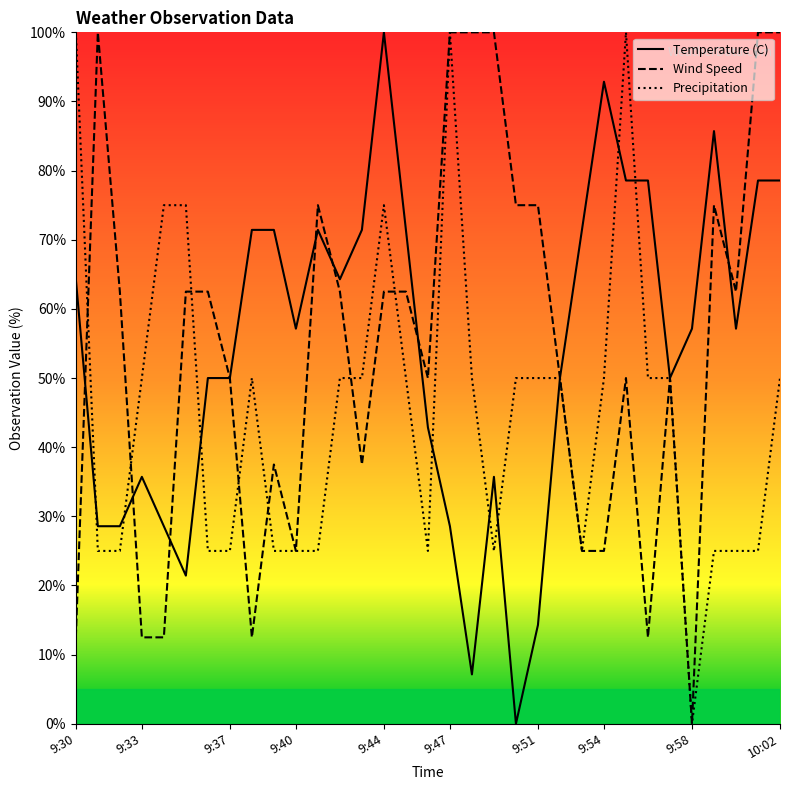

What is the spread (max minus min) of values at 9:51?

60.7